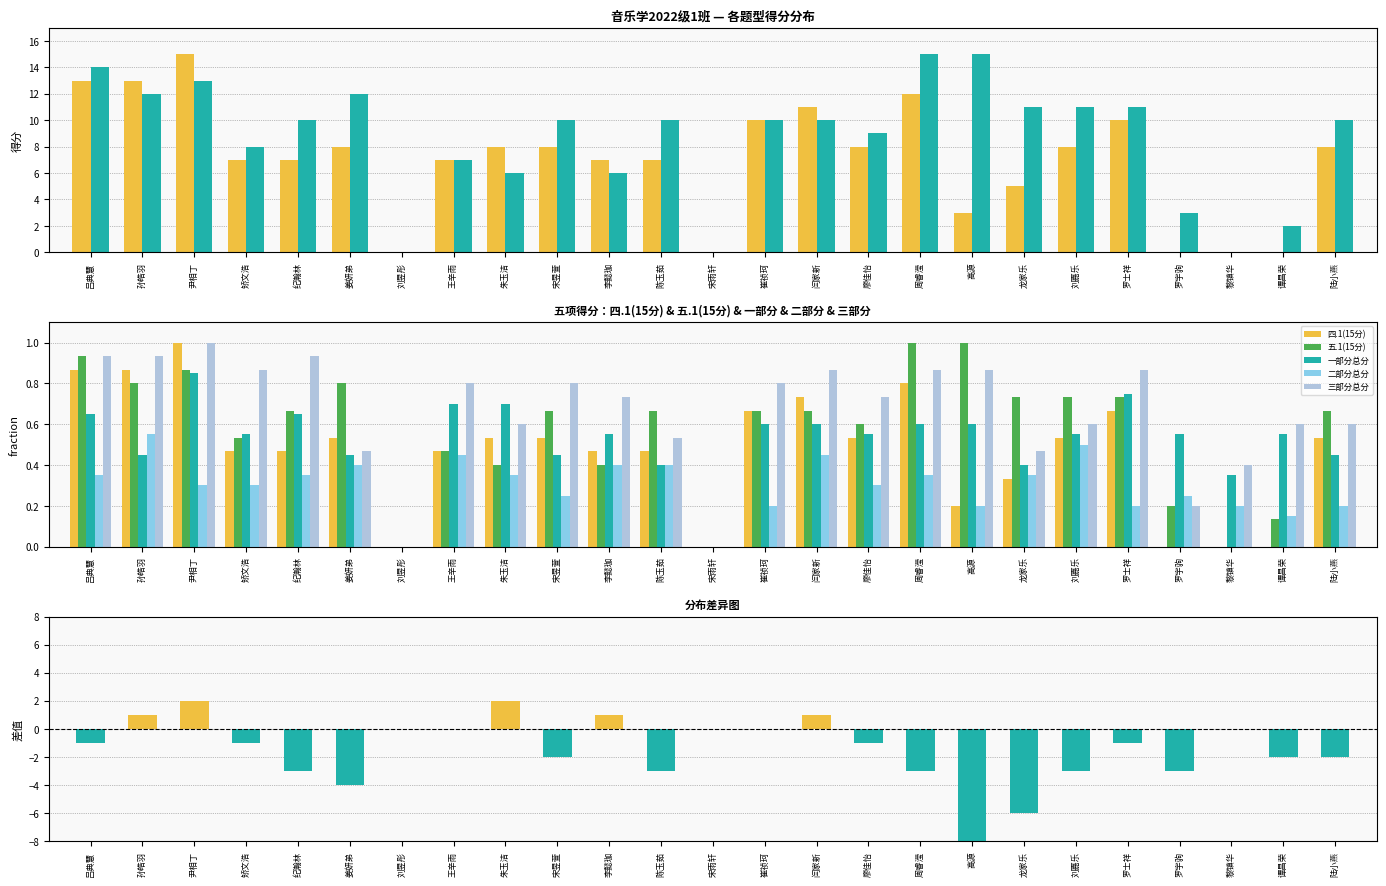

What position from the right is 黎镇华?

3